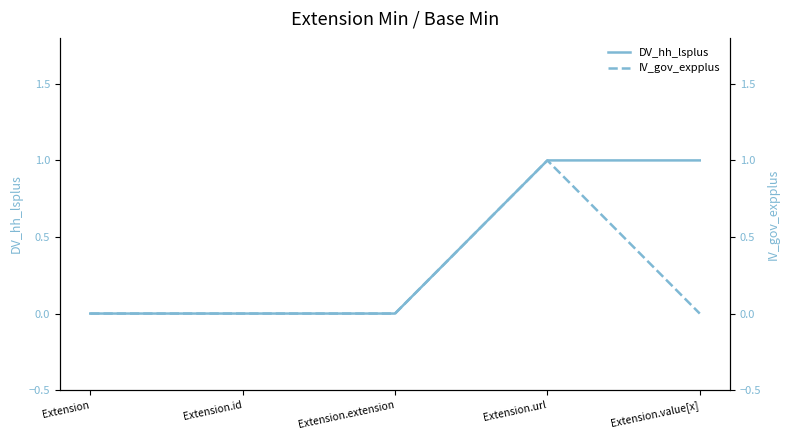

What is the difference between the IV_gov_expplus values at Extension.url and Extension.extension?

1